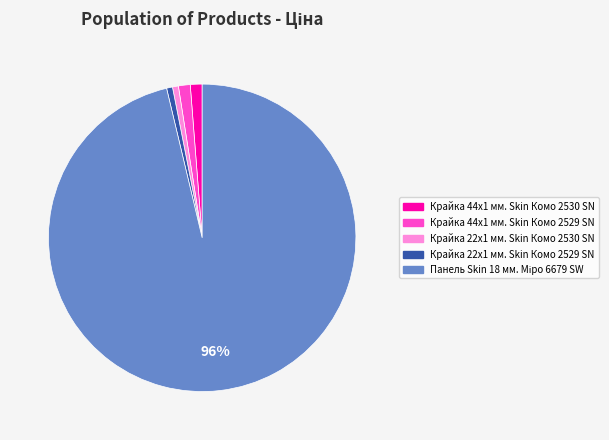

Is the sum of Крайка 44x1 мм. Skin Комо 2530 SN and Крайка 22x1 мм. Skin Комо 2530 SN greater than half?

No